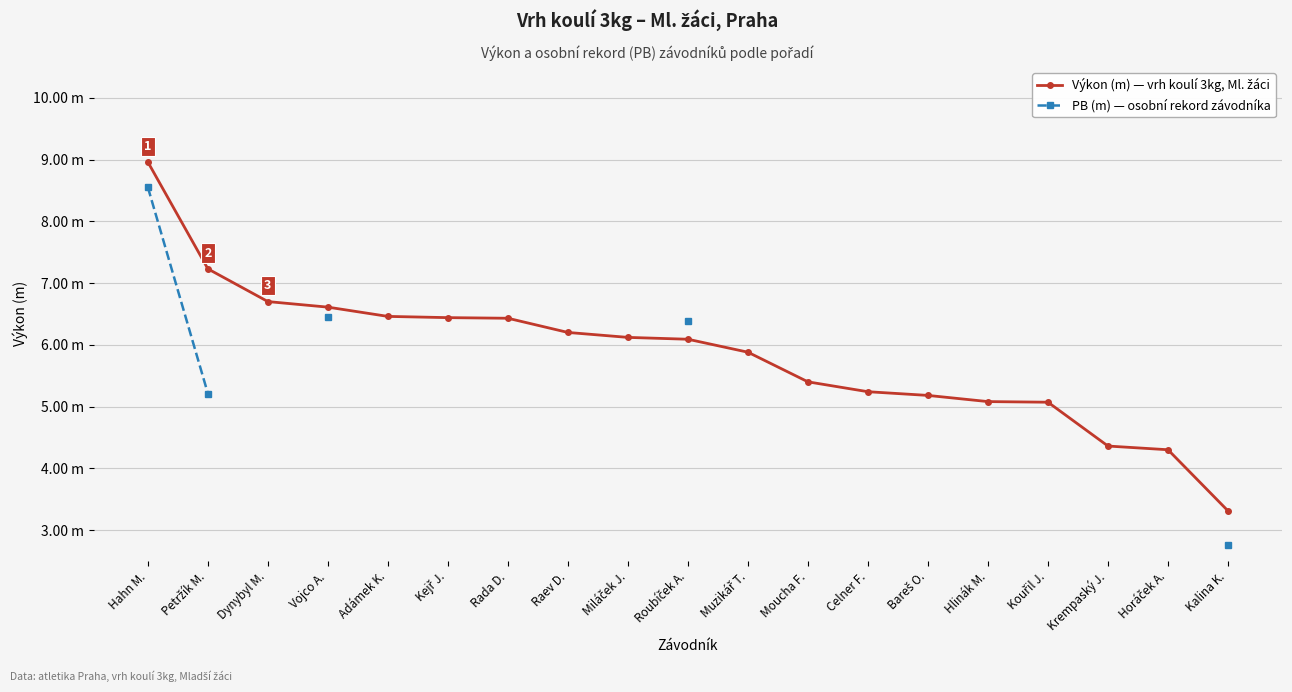

What is the total value across all series at Hahn M.?

17.5